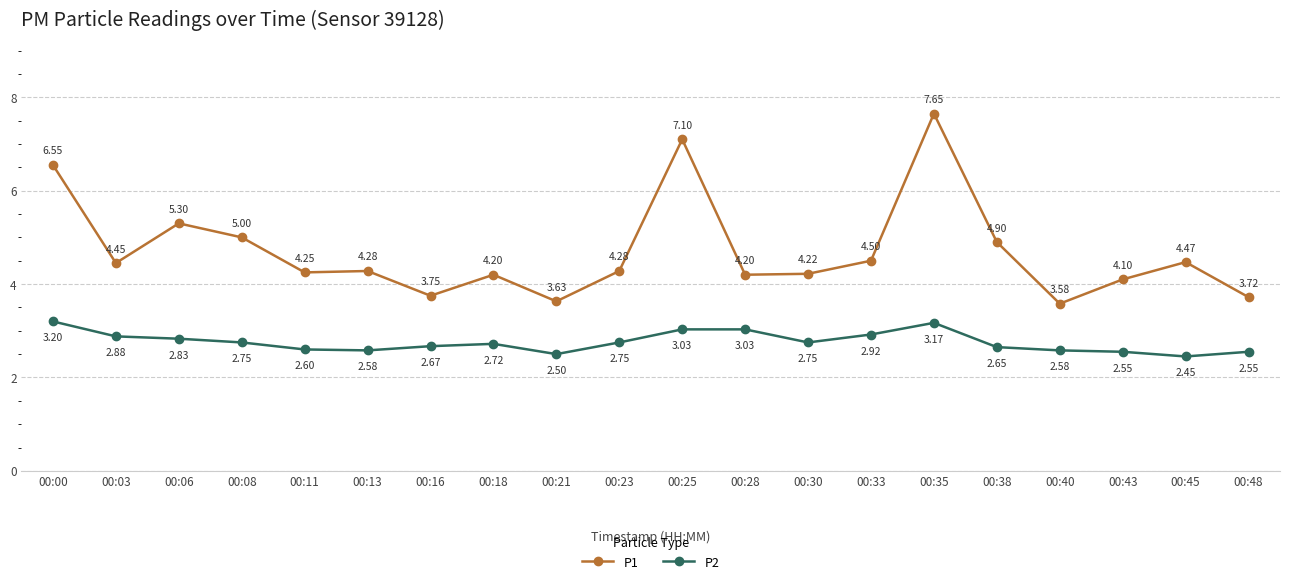

What is the sum of all P2 values?

55.2